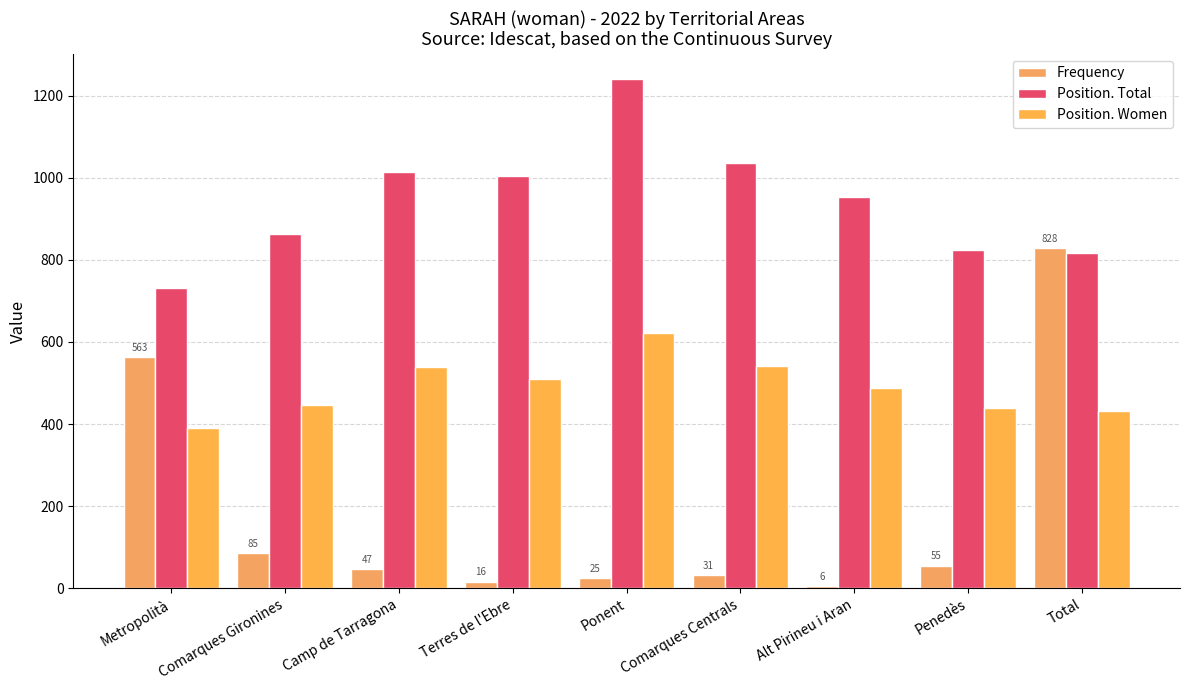

The Frequency series shows 25 at Ponent. True or false?

True